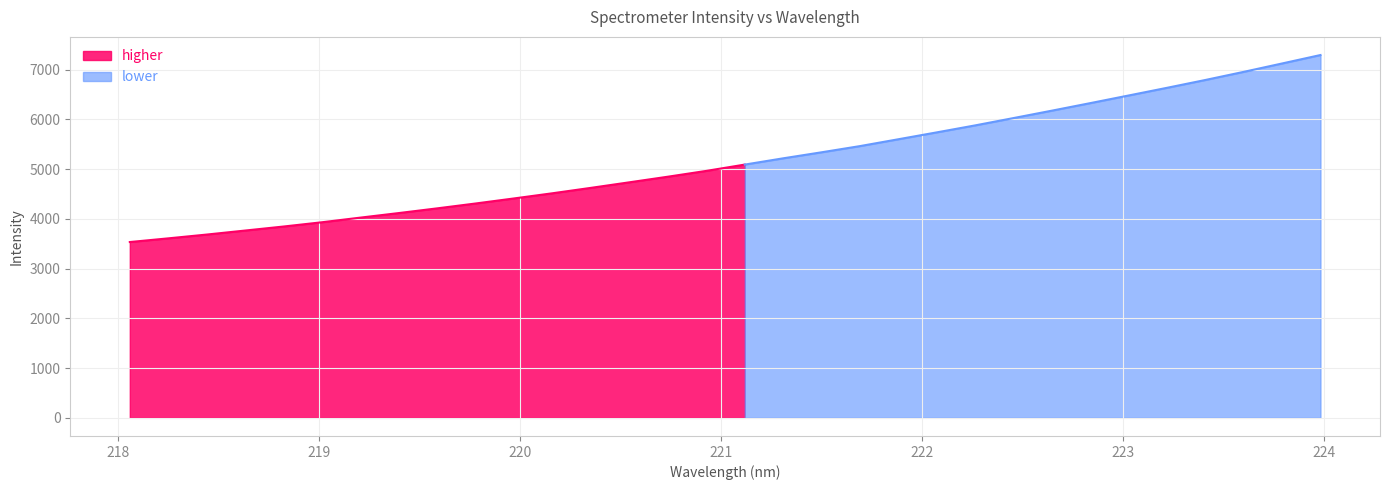

At which label does the data first exceed 5089?

221.1174